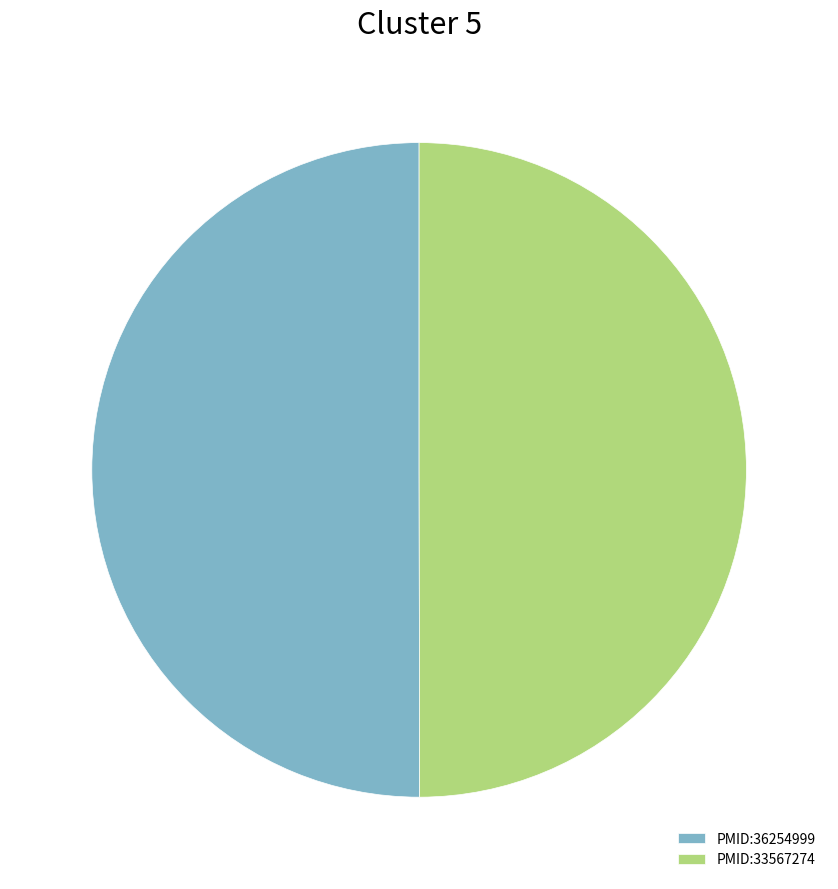

What is the ratio of the value at PMID:36254999 to the value at PMID:33567274?

1.0